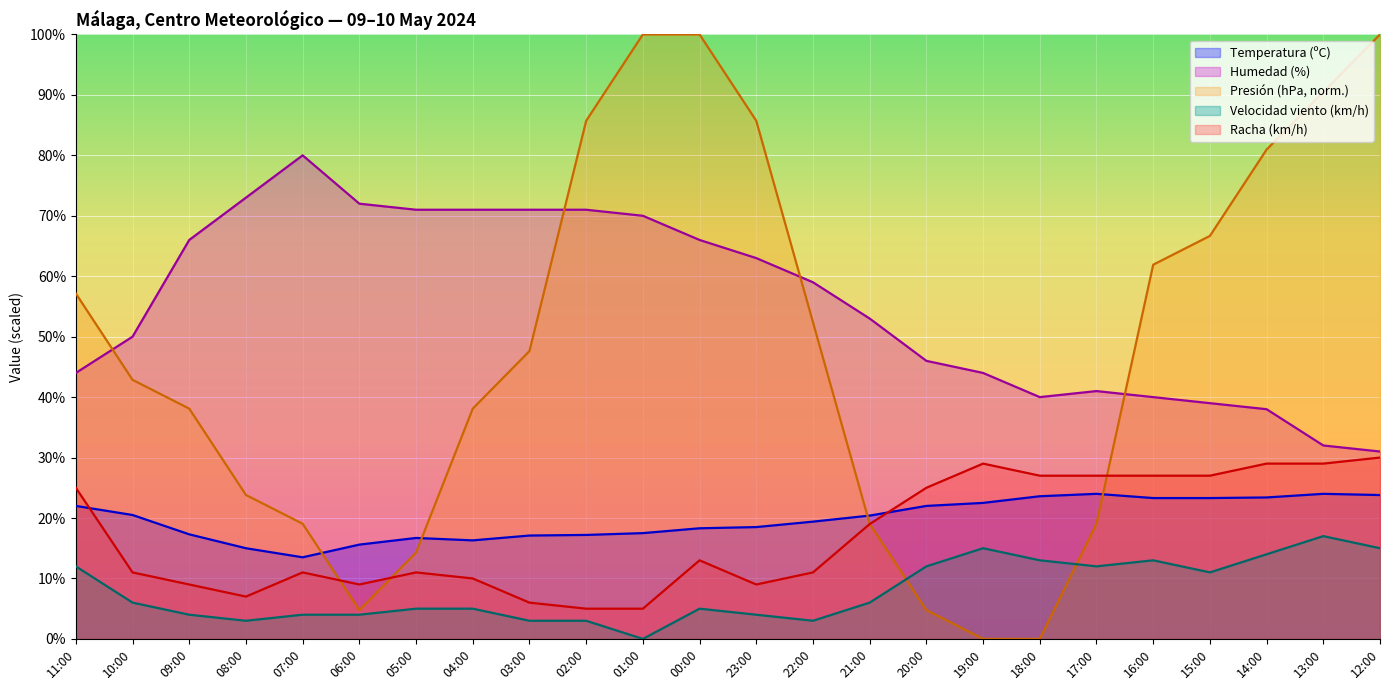

What position from the right is 17:00?

6